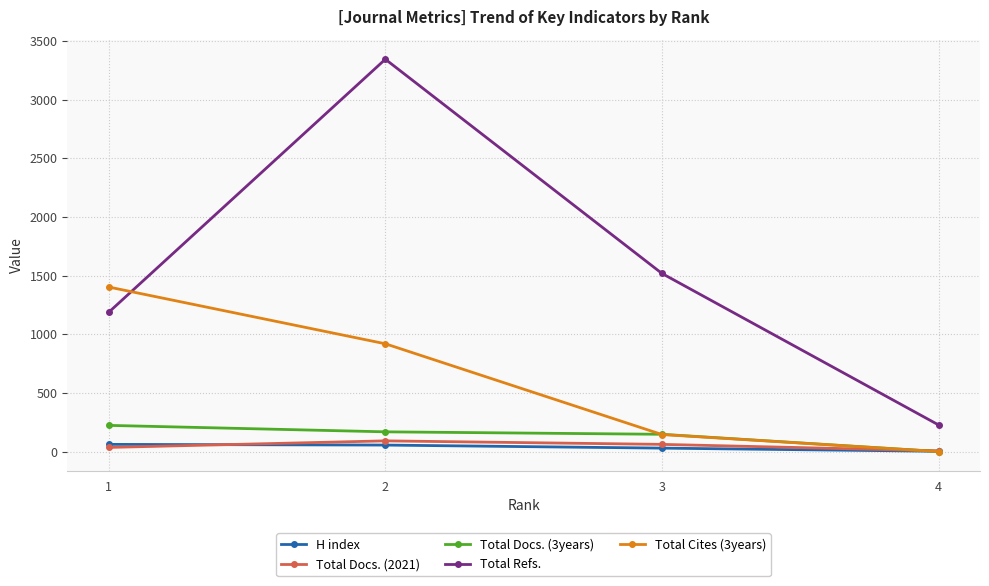

What is the value of the H index point at the 1st from the left?

61